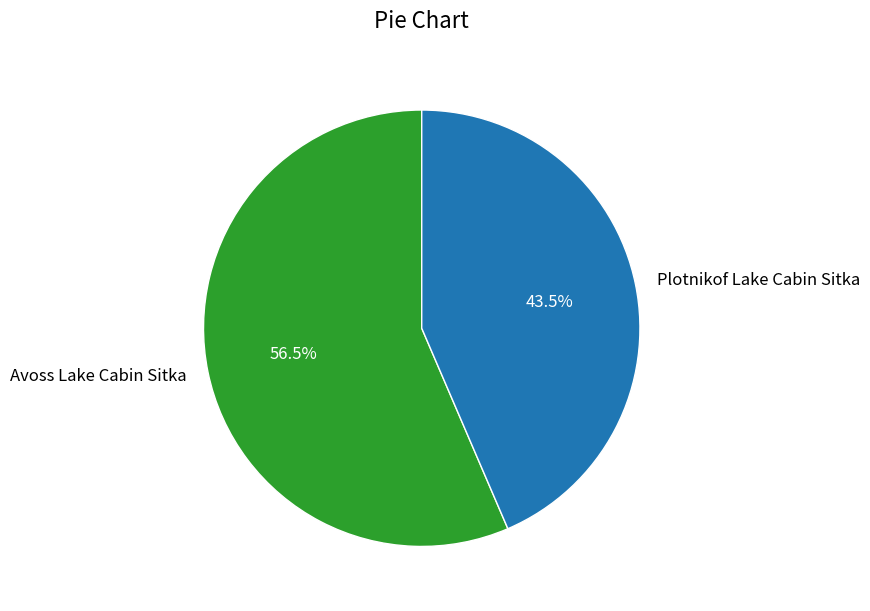

Which slice is the smallest?

Plotnikof Lake Cabin Sitka